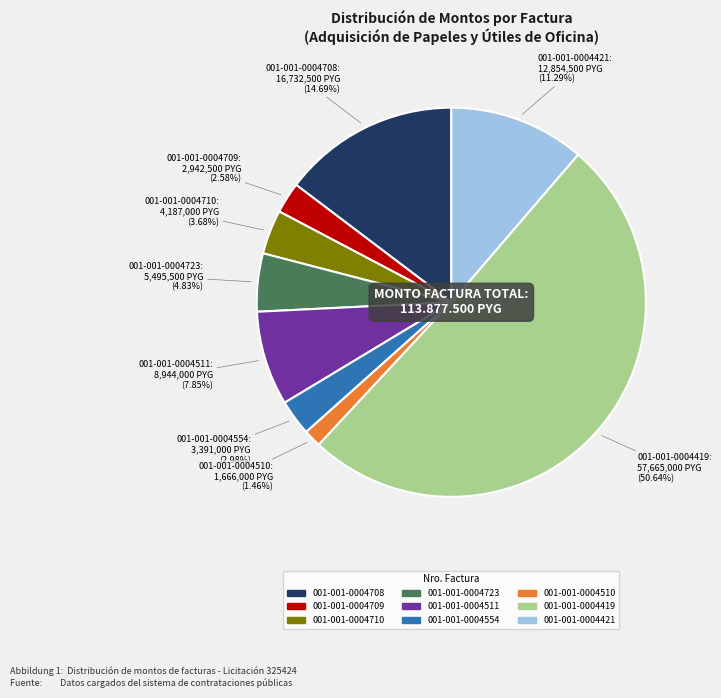

Between 001-001-0004419 and 001-001-0004708, which is larger?

001-001-0004419